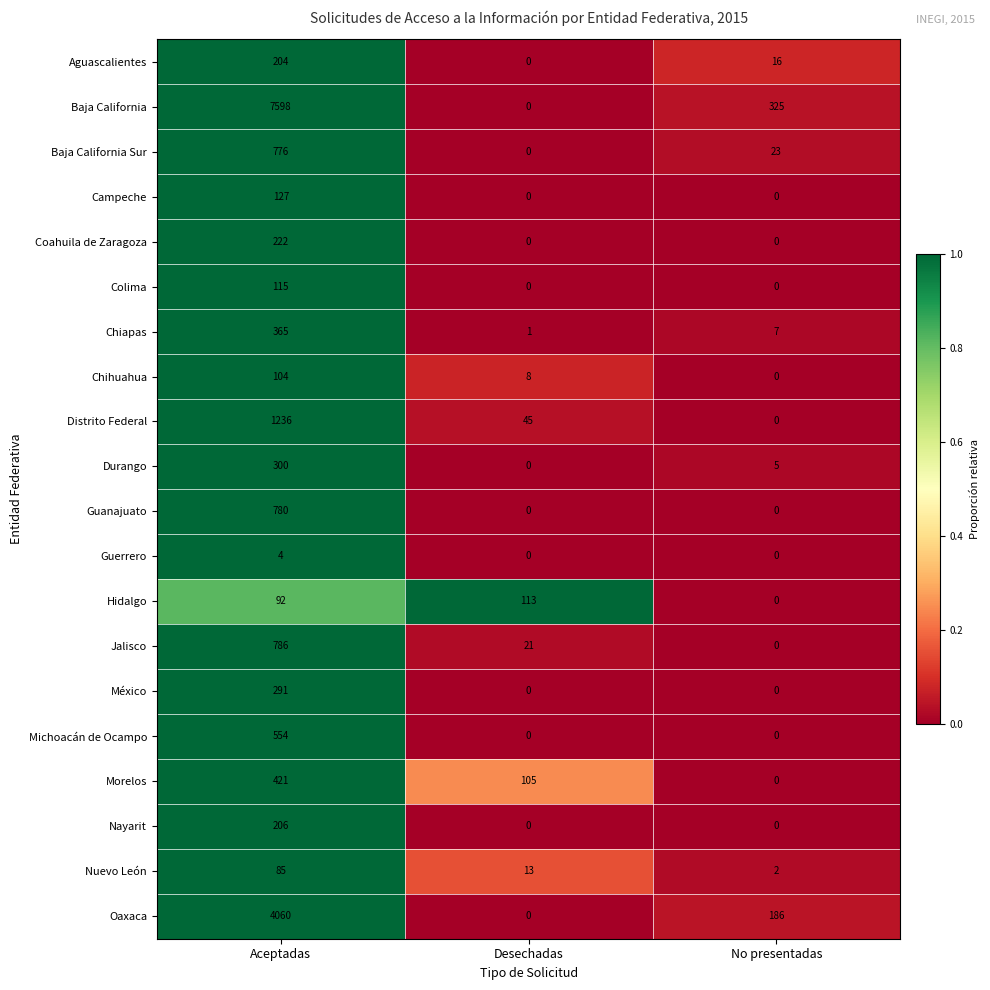

What is the maximum value for Nuevo León?

85